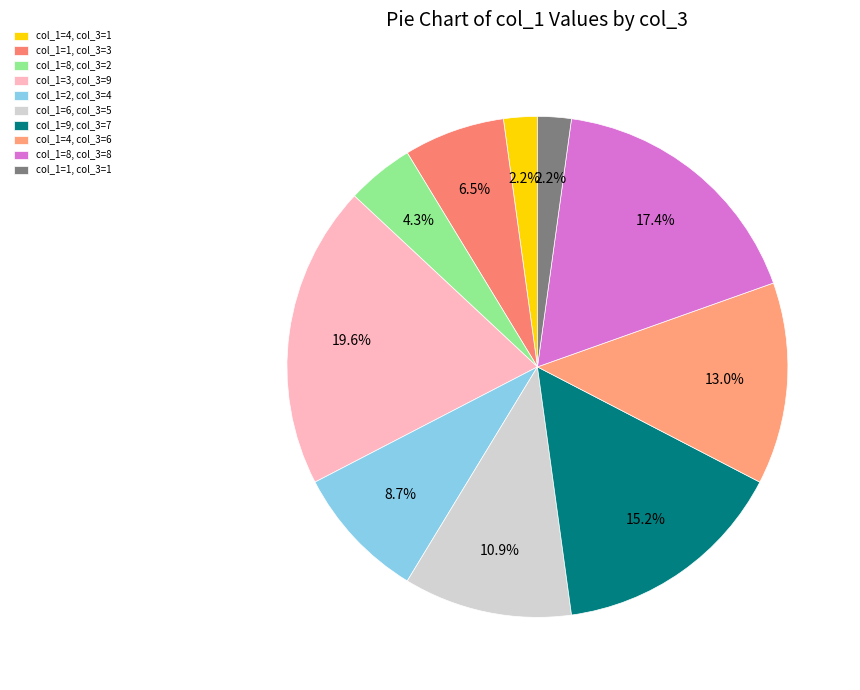

To the nearest percent, what is the average slice percentage?

10%